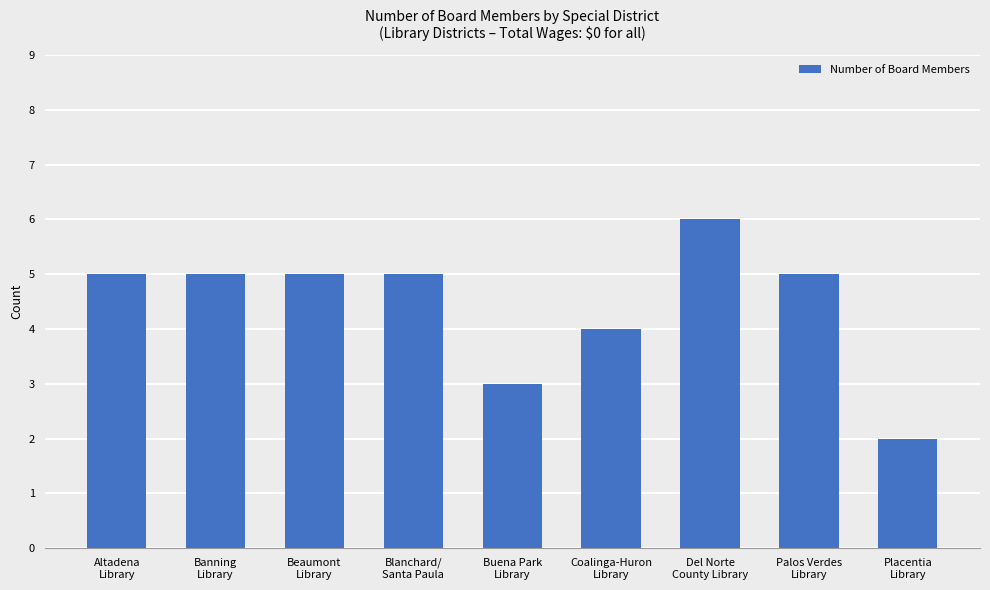

Reading right to left, list all the values displayed in this chart.

Placentia
Library=2	Palos Verdes
Library=5	Del Norte
County Library=6	Coalinga-Huron
Library=4	Buena Park
Library=3	Blanchard/
Santa Paula=5	Beaumont
Library=5	Banning
Library=5	Altadena
Library=5